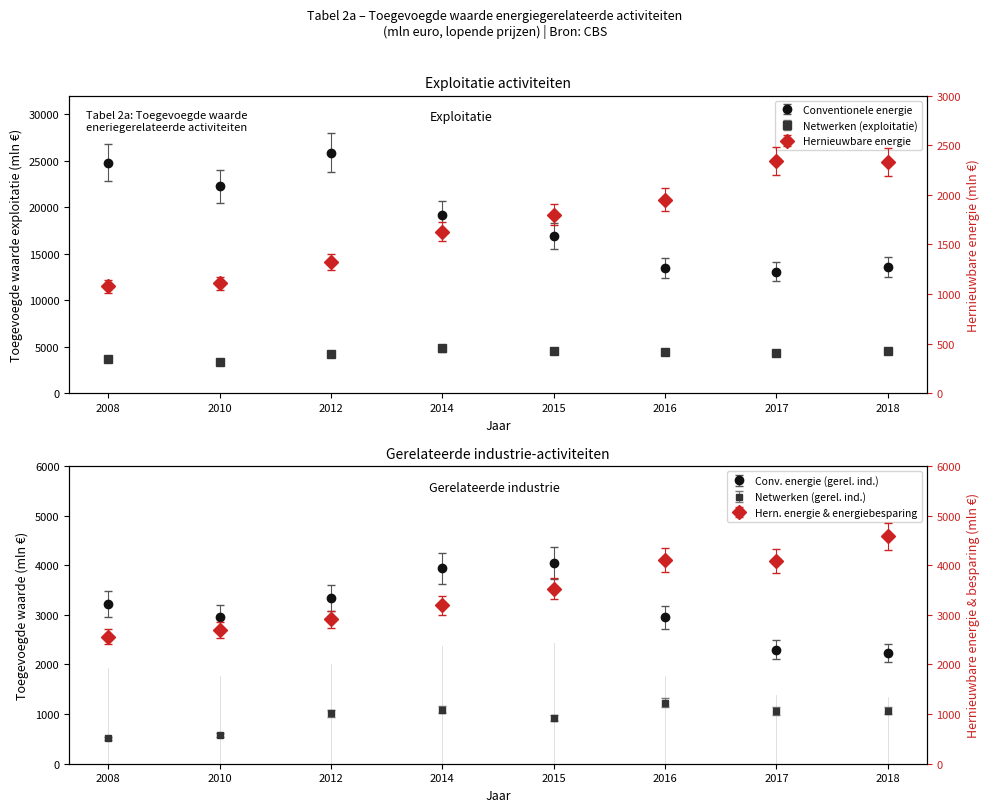

Where does the Netwerken (gerel. ind.) series first go above 1060?

2014